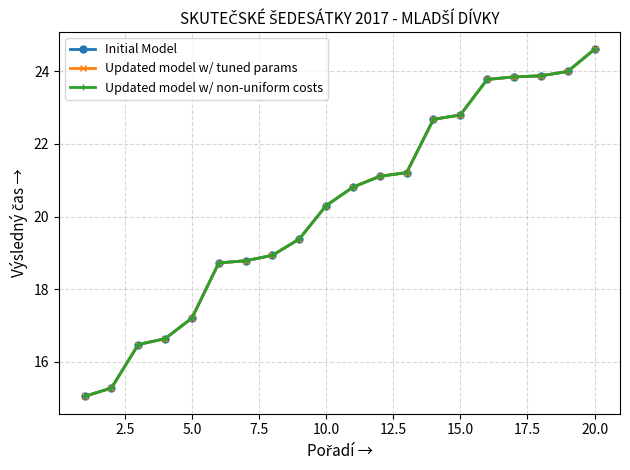

True or false: Updated model w/ tuned params has more than 1 points higher than both neighbors.

False